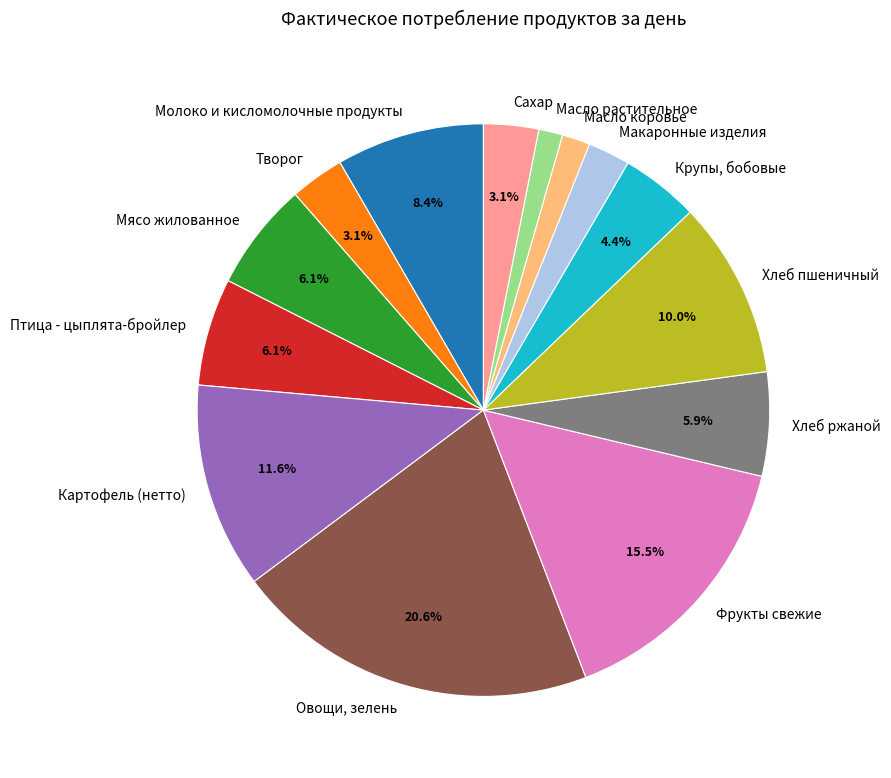

Between Мясо жилованное and Картофель (нетто), which is larger?

Картофель (нетто)